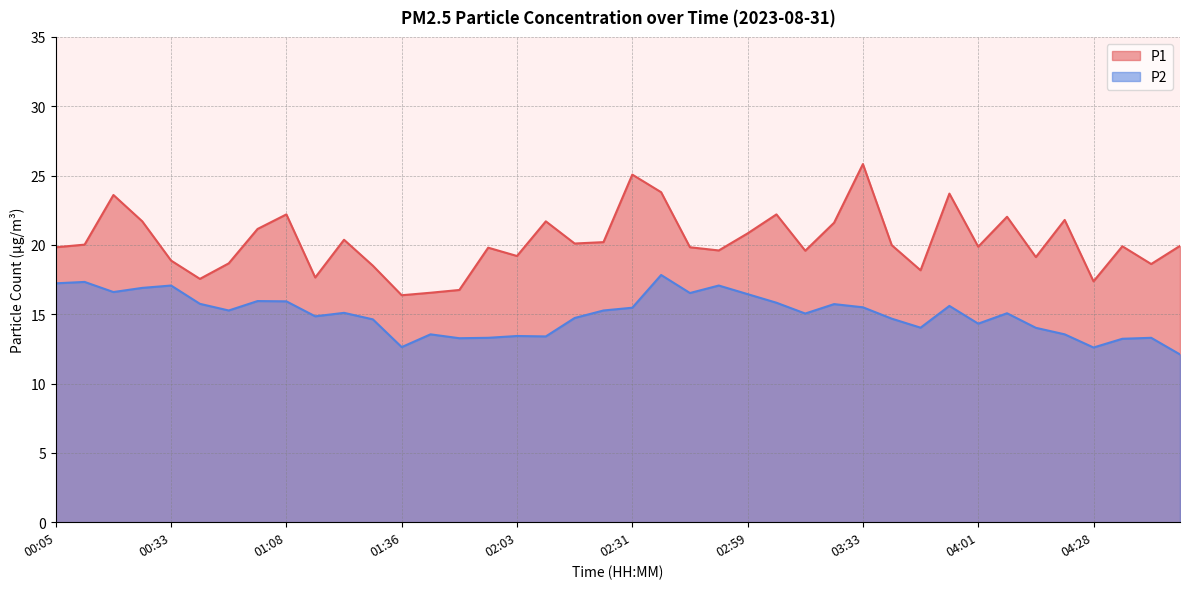

What is the sum of all P1 values?

809.6